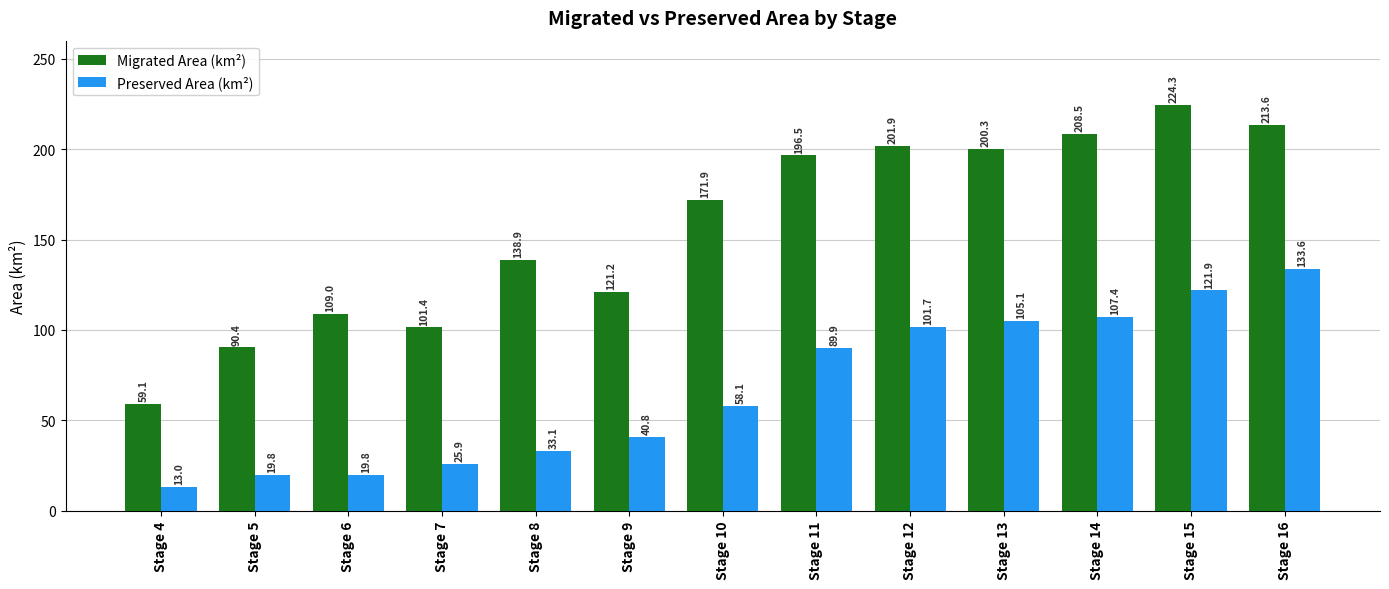

At Stage 8, list the series in order from largest to smallest.

Migrated Area (km²), Preserved Area (km²)